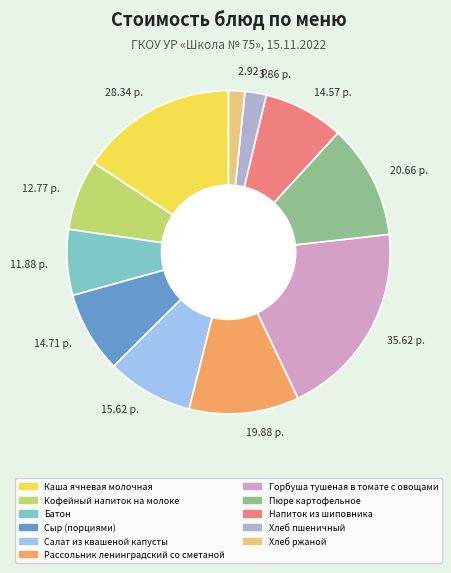

How many slices are in this pie chart?

11